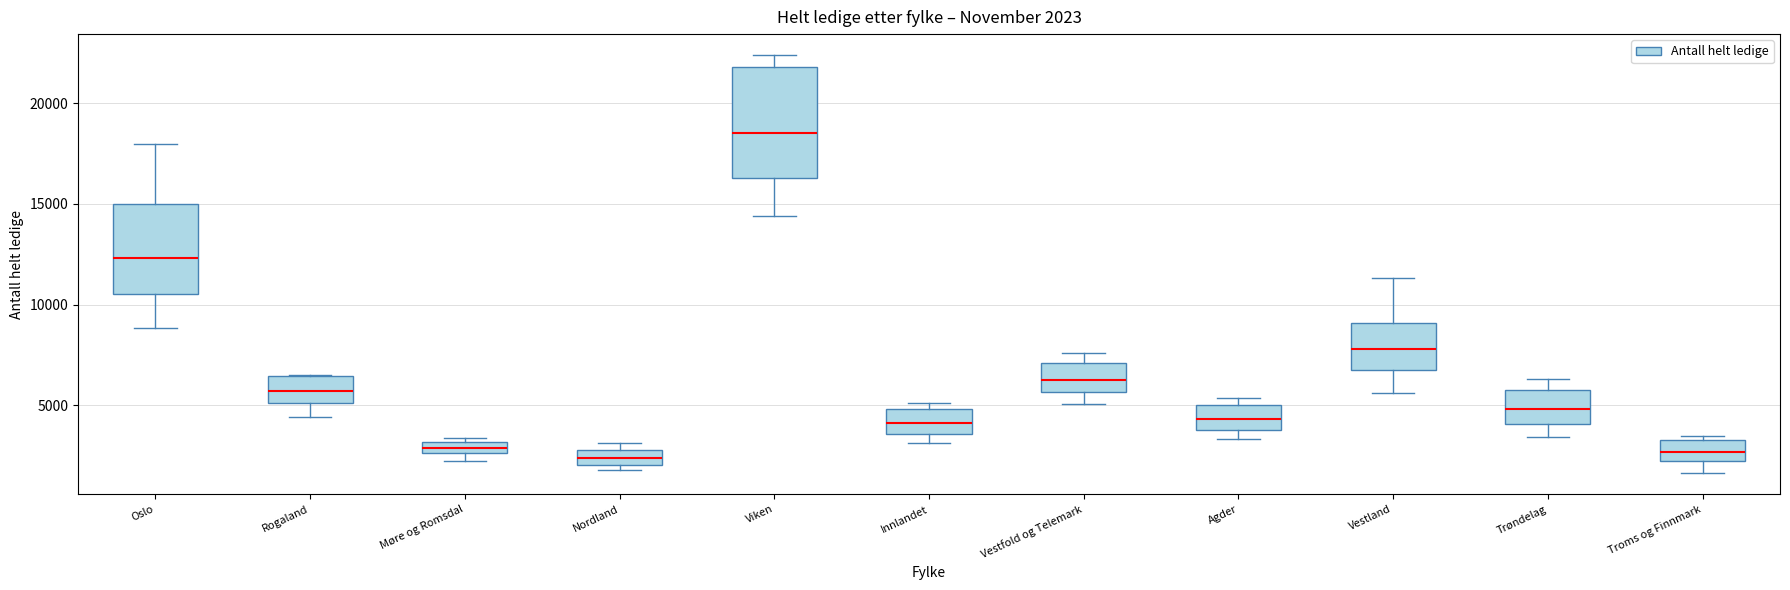

Which box is the tallest, from its lower edge to its upper edge?

Viken